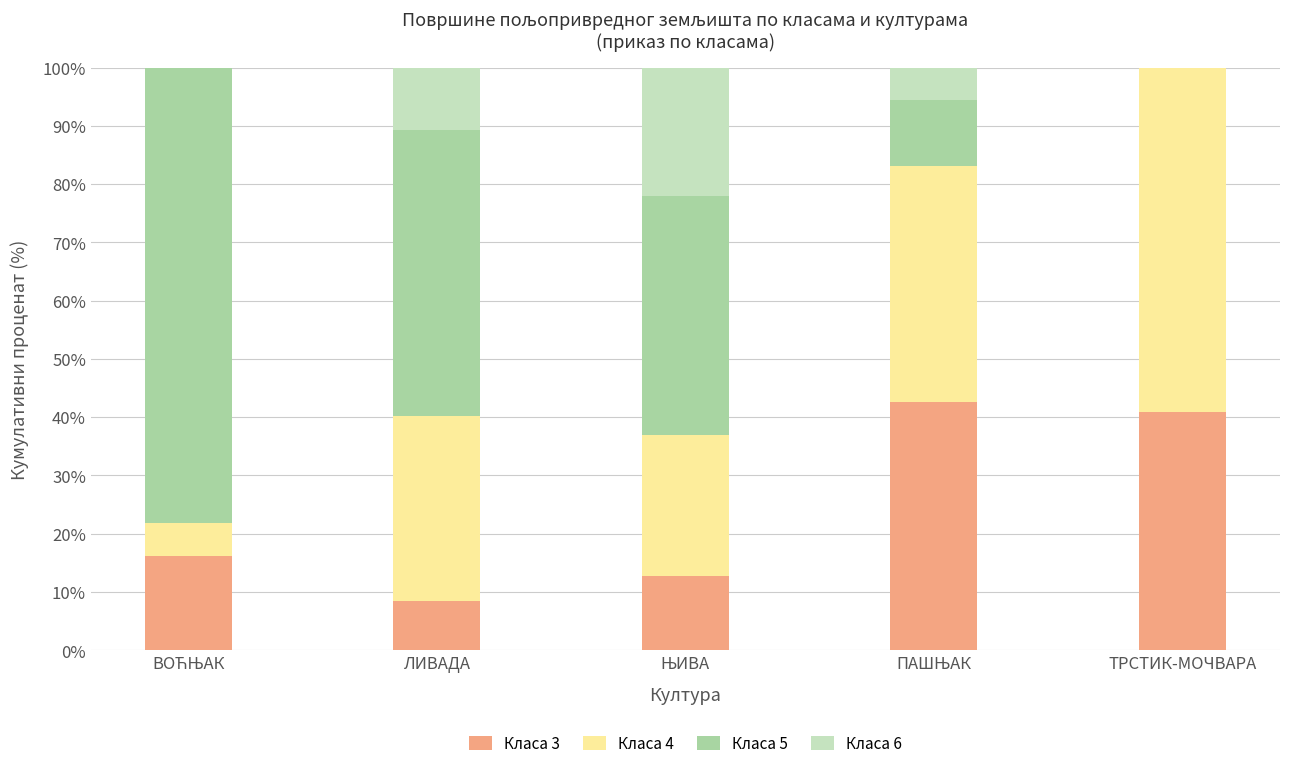

What is the sum of all Класа 3 values?

120.8